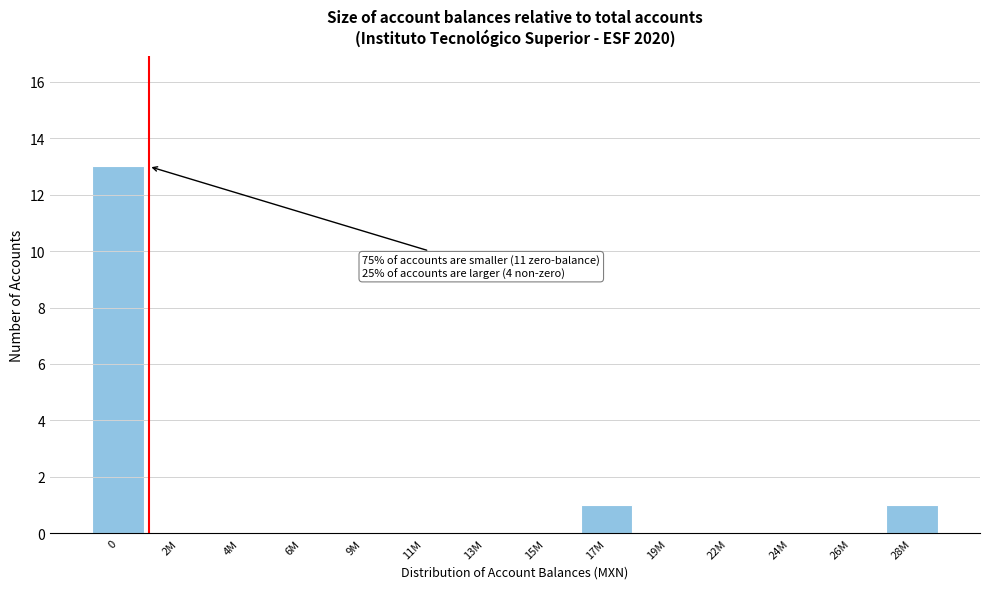

Reading left to right, transcribe all the data shown in this chart.

0=13	2M=0	4M=0	6M=0	9M=0	11M=0	13M=0	15M=0	17M=1	19M=0	22M=0	24M=0	26M=0	28M=1